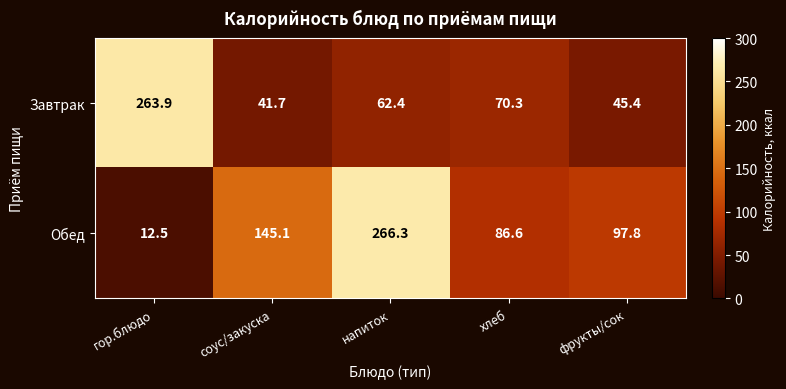

At хлеб, list the series in order from smallest to largest.

Завтрак, Обед